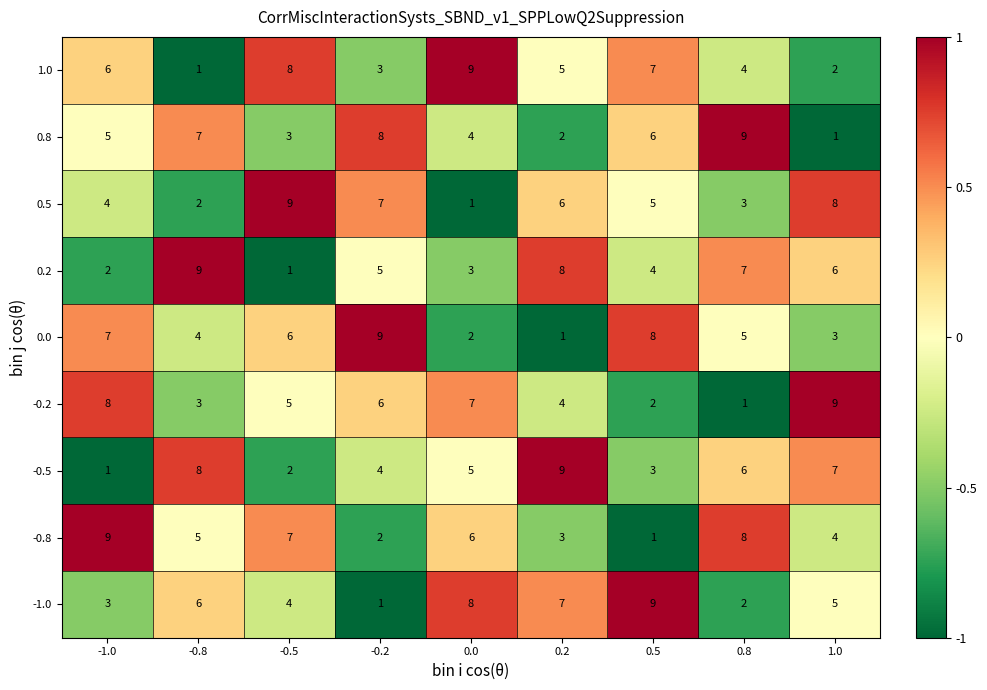

Is it true that 0.0 equals 2 at -1.0?

False